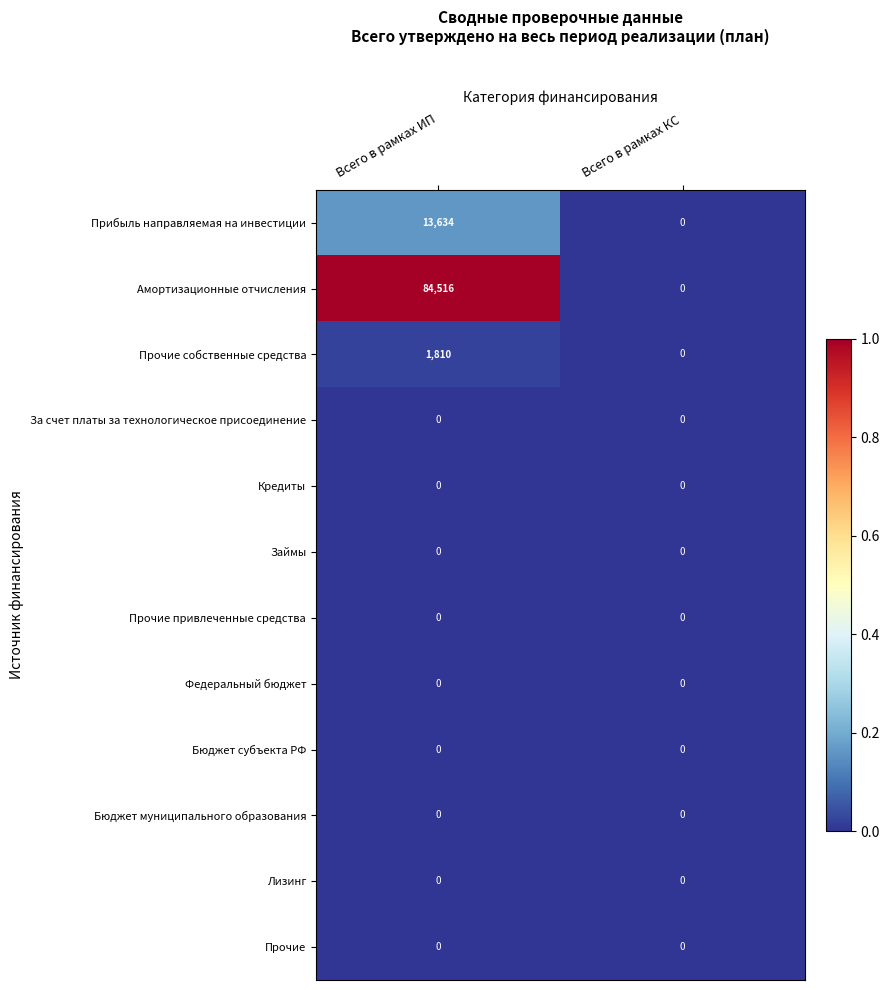

Which category has the highest value across all series?

Всего в рамках ИП